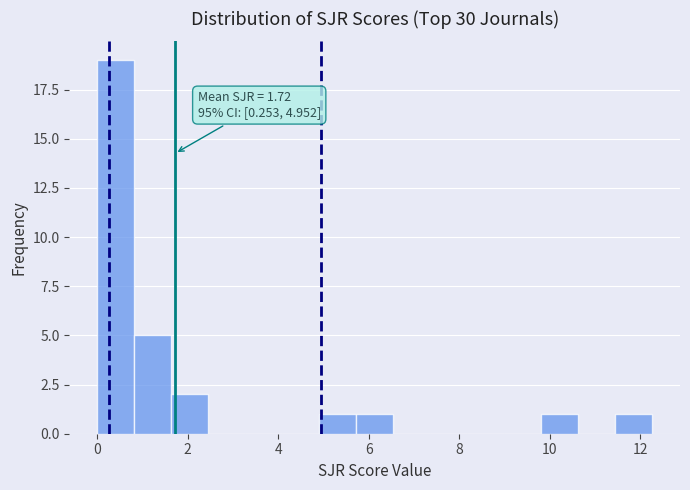

Over which range of the x-axis is the bar tallest?

0.0 to 0.8